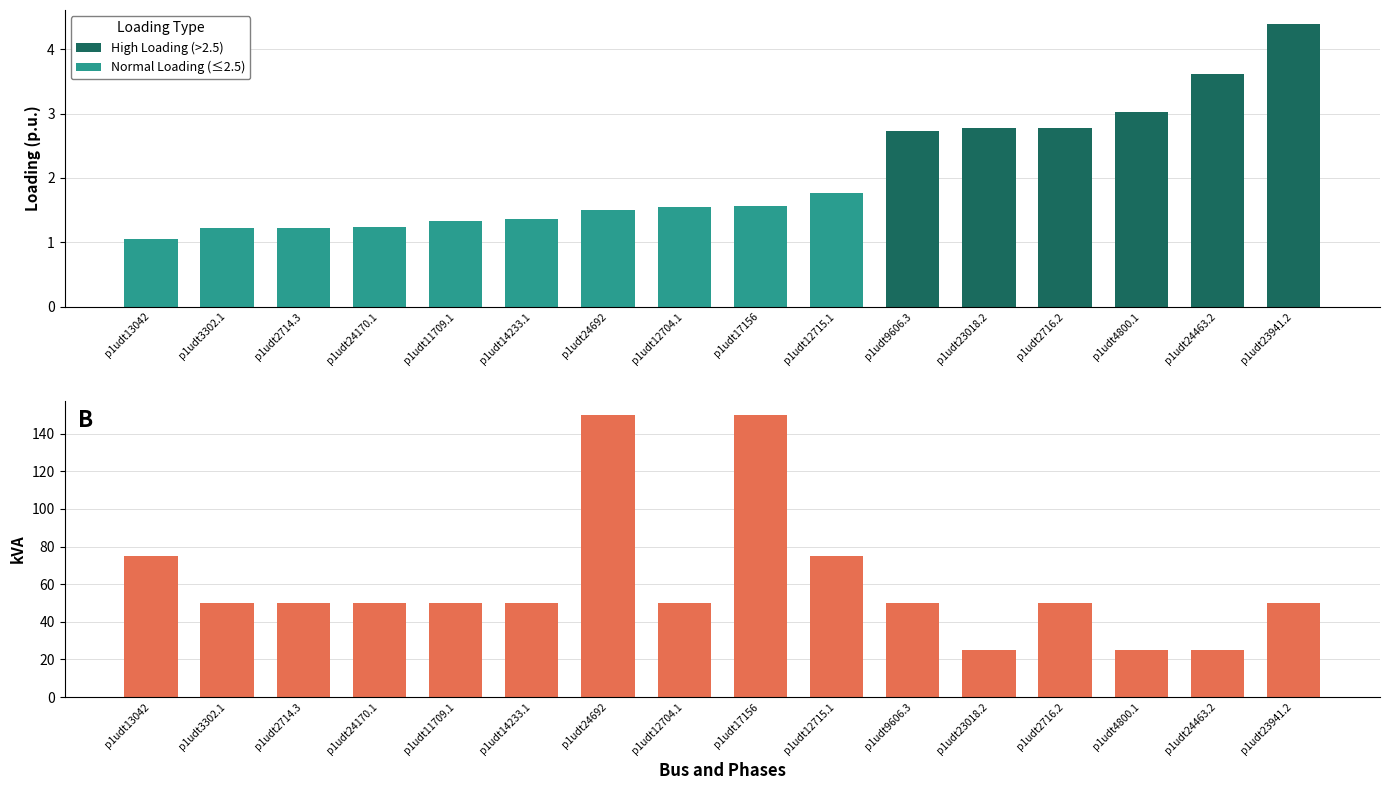

What is the difference between the maximum and minimum values in the kVA series?

125.0